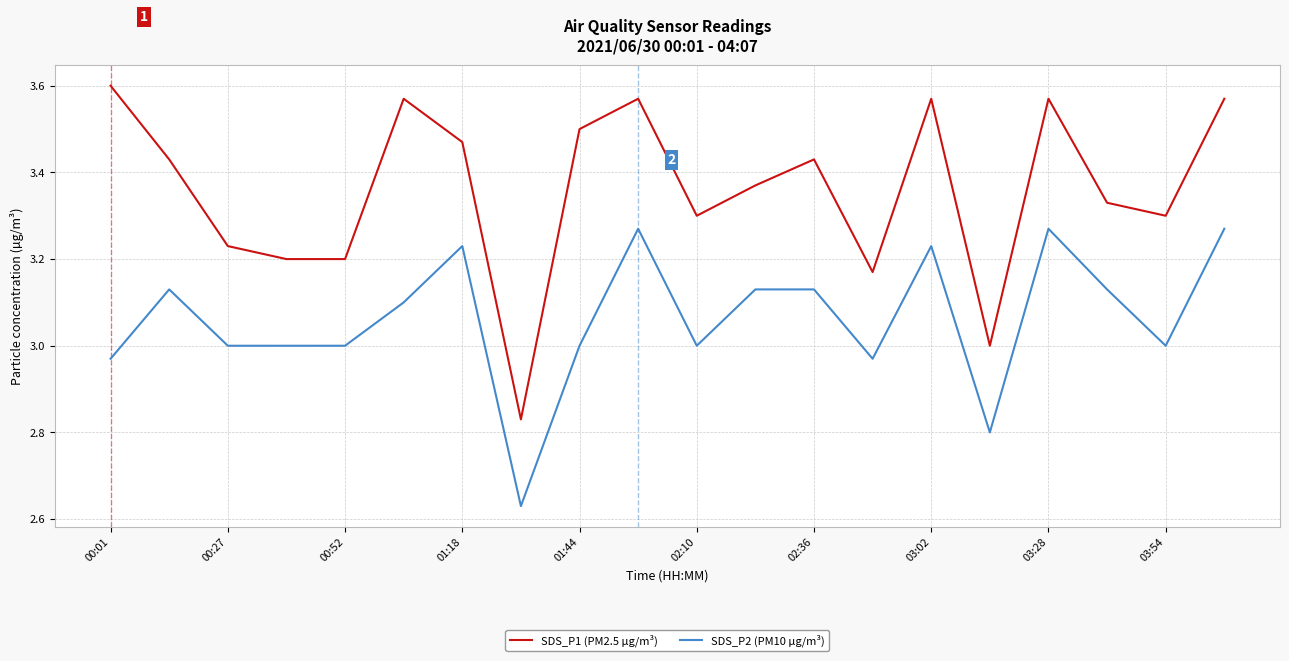

True or false: SDS_P1 (PM2.5 µg/m³) and SDS_P2 (PM10 µg/m³) intersect in this chart.

False